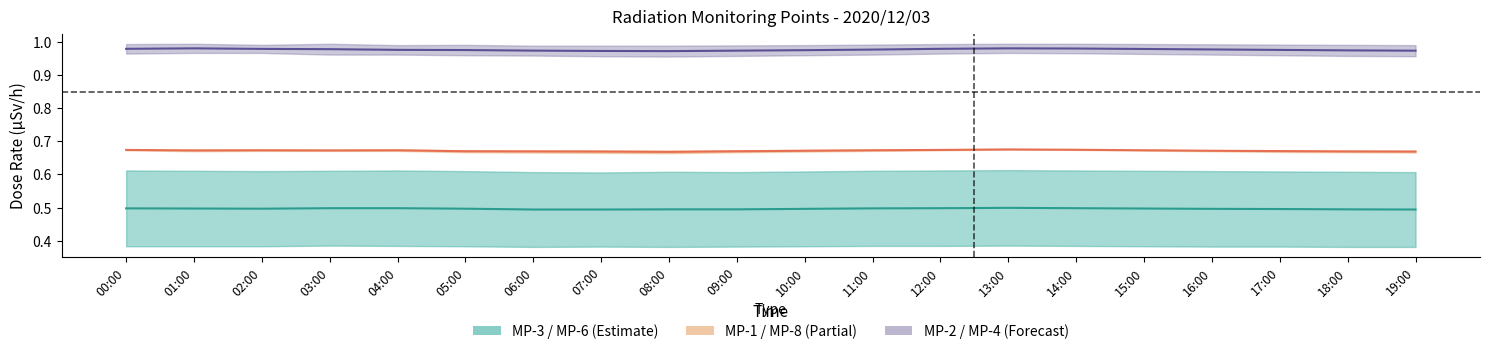

In MP-1/MP-8 Mid, how many points are higher than both neighbors (excluding endpoints)?

3